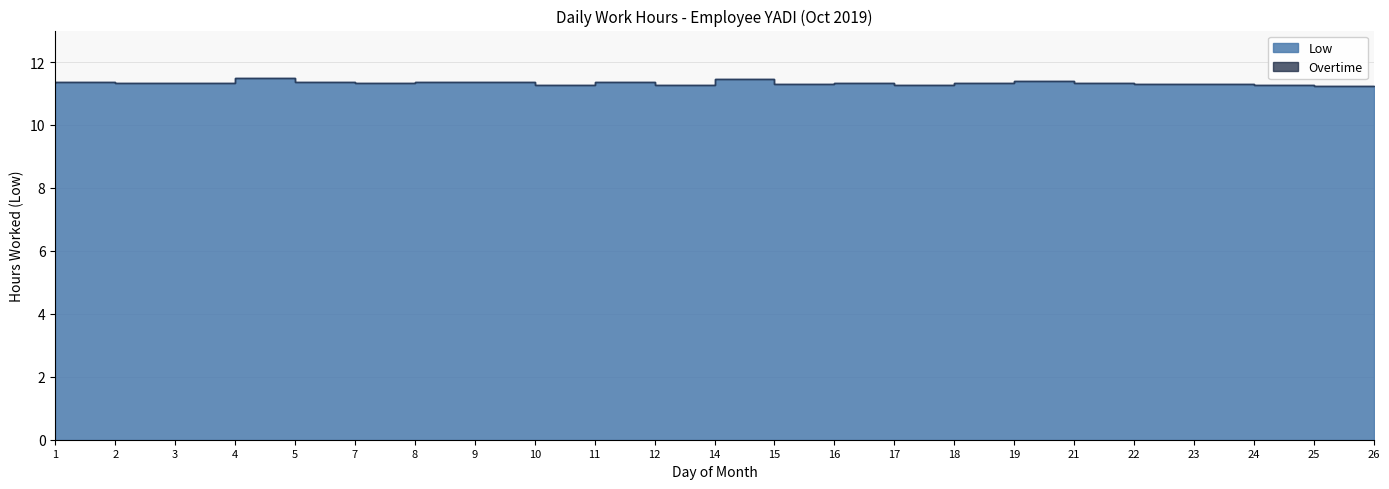

List the series in order of their overall mean, lowest first.

Overtime, Low